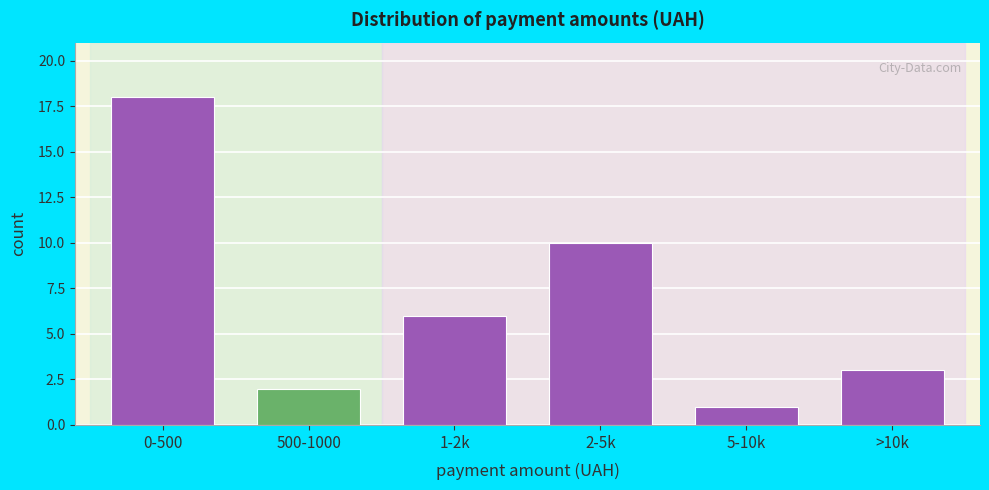

Reading right to left, extract all data points from this chart.

3	1	10	6	2	18